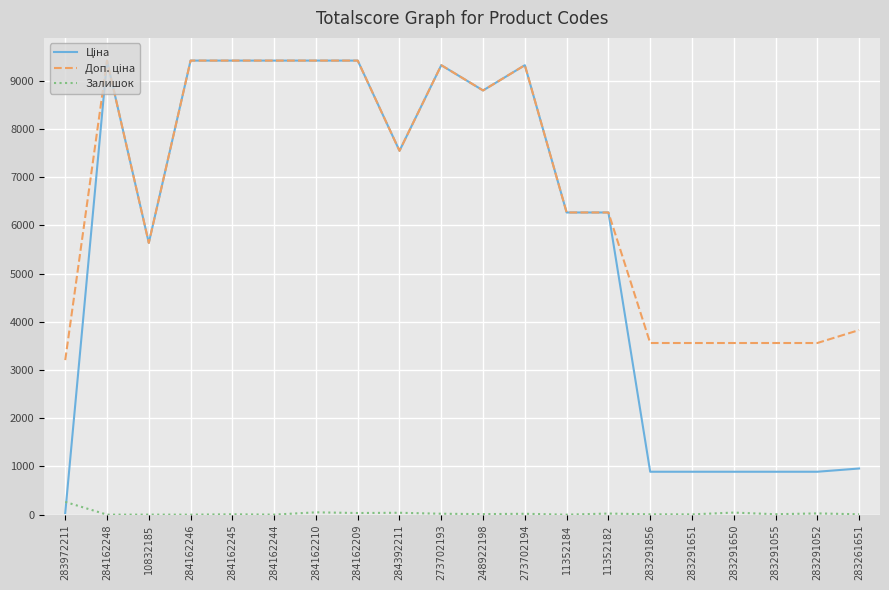

True or false: Залишок has a value of 0.0 at 11352184.

True